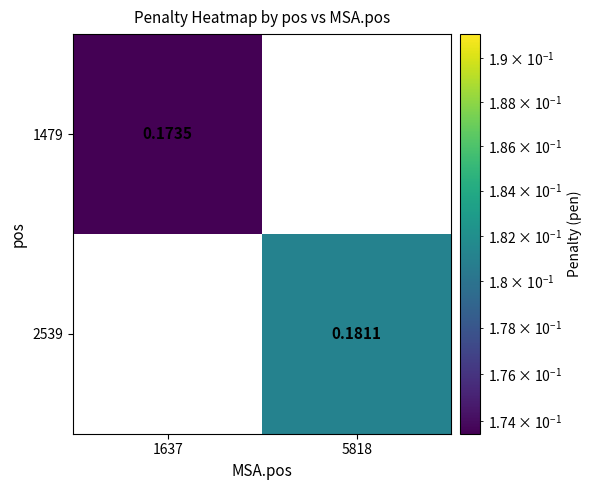

Is the value of 2539 at 1637 greater than the value of 1479 at 1637?

No